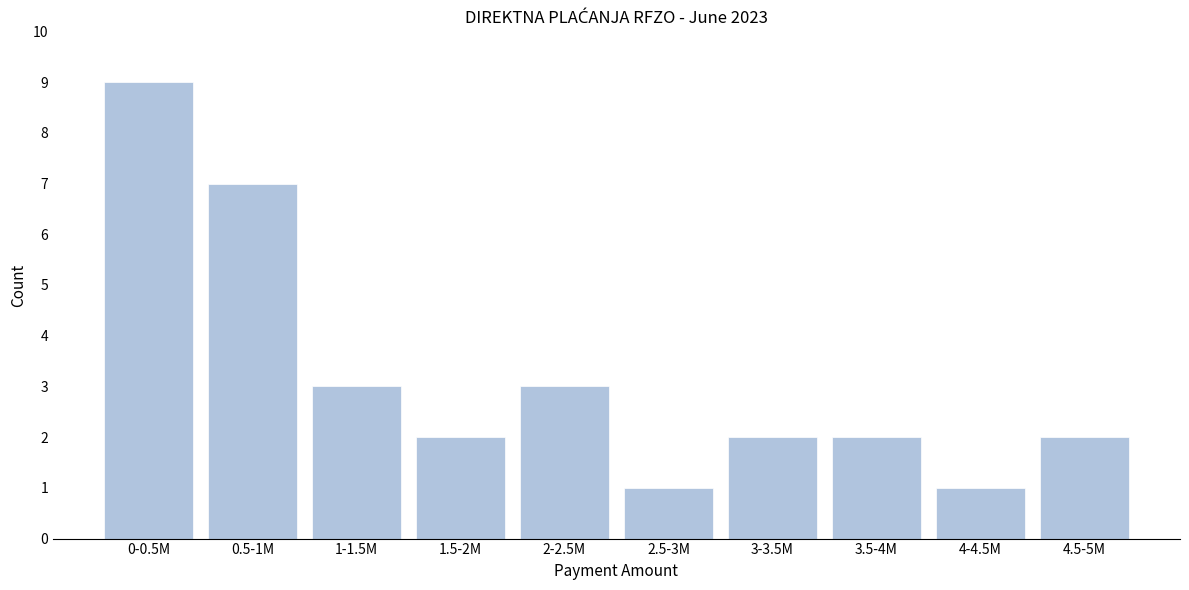

Reading left to right, list all the values displayed in this chart.

0-0.5M=9	0.5-1M=7	1-1.5M=3	1.5-2M=2	2-2.5M=3	2.5-3M=1	3-3.5M=2	3.5-4M=2	4-4.5M=1	4.5-5M=2